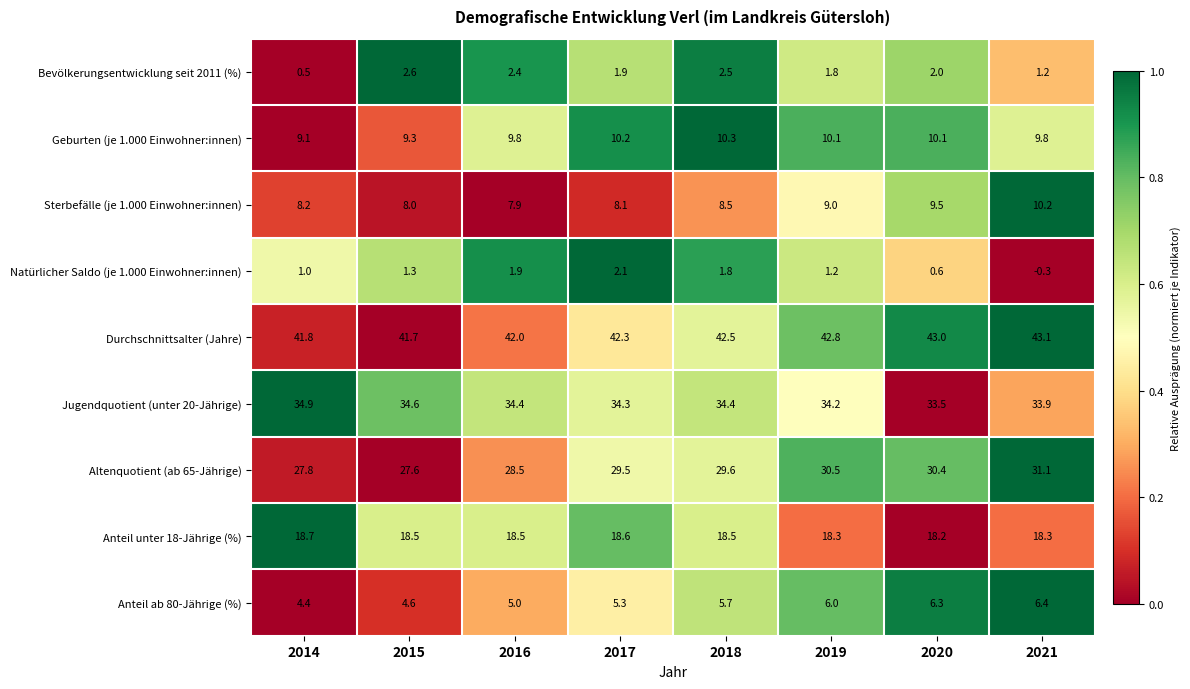

Which category has the highest value in the Natürlicher Saldo (je 1.000 Einwohner:innen) series?

2017